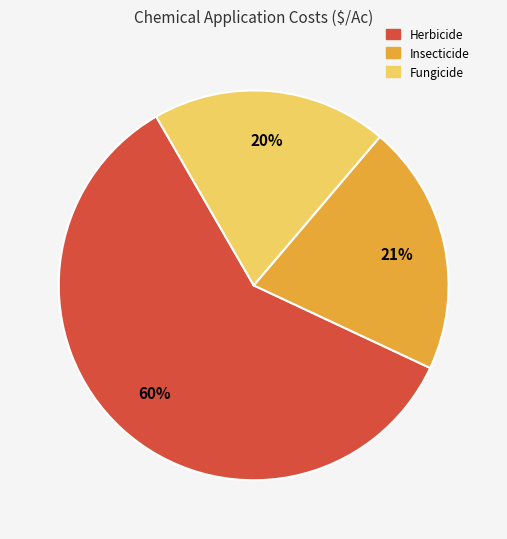

To the nearest percent, what is the average slice percentage?

33%